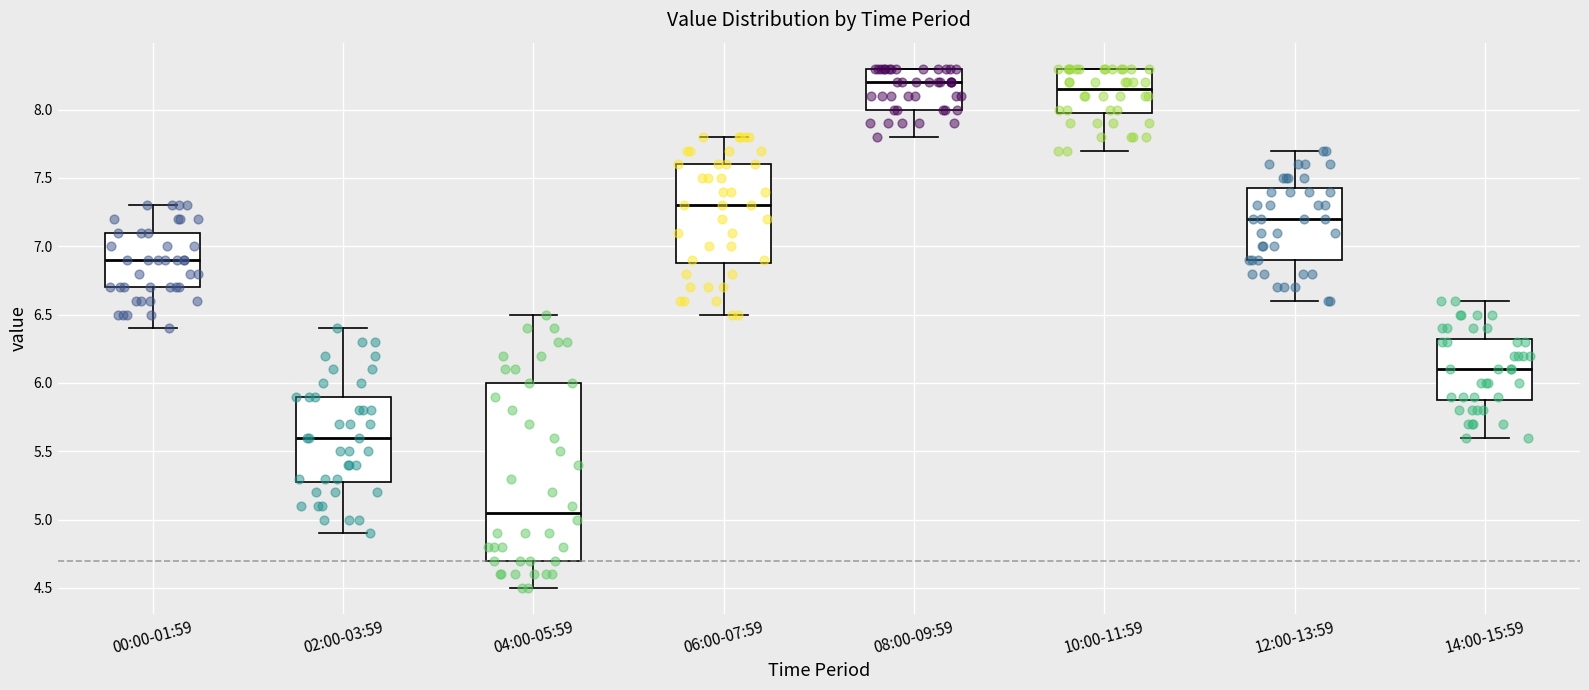

Reading left to right, transcribe this box plot: for each box, give where its median line is, the range the box spans, and where its two whiskers end, as read against the y-axis. The values are not printed on the chart, so give them approximately, as read against the axis.

00:00-01:59: median 6.90, box 6.70 to 7.10, whiskers 6.40 to 7.30
02:00-03:59: median 5.60, box 5.30 to 5.90, whiskers 4.90 to 6.40
04:00-05:59: median 5.05, box 4.70 to 6.00, whiskers 4.50 to 6.50
06:00-07:59: median 7.30, box 6.90 to 7.60, whiskers 6.50 to 7.80
08:00-09:59: median 8.20, box 8.00 to 8.30, whiskers 7.80 to 8.30
10:00-11:59: median 8.15, box 8.00 to 8.30, whiskers 7.70 to 8.30
12:00-13:59: median 7.20, box 6.90 to 7.45, whiskers 6.60 to 7.70
14:00-15:59: median 6.10, box 5.90 to 6.35, whiskers 5.60 to 6.60